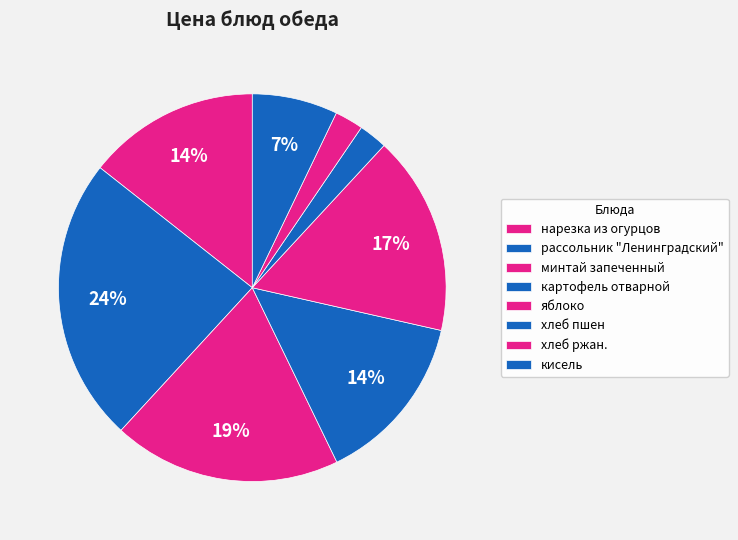

Count the number of slices in the pie.

8